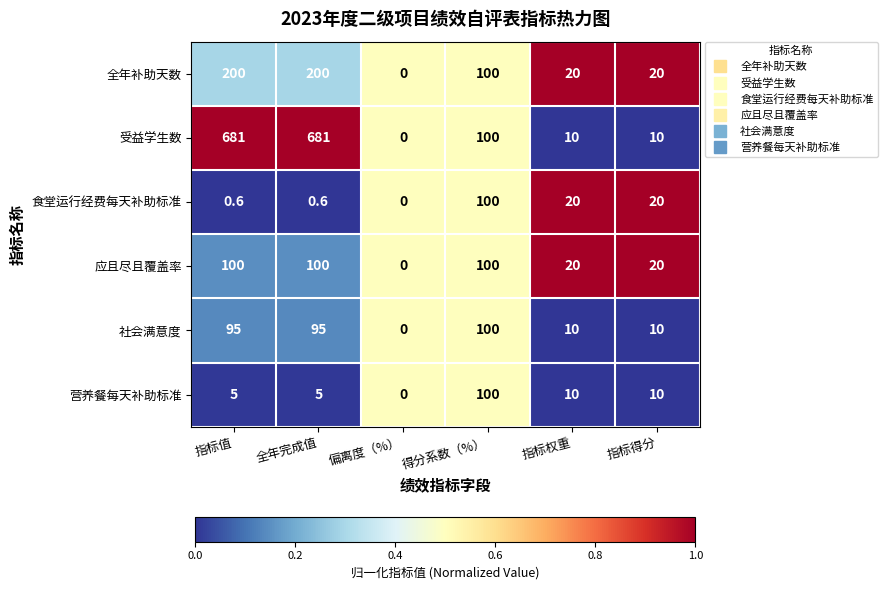

At 指标值, list the series in order from smallest to largest.

食堂运行经费每天补助标准, 营养餐每天补助标准, 社会满意度, 应且尽且覆盖率, 全年补助天数, 受益学生数